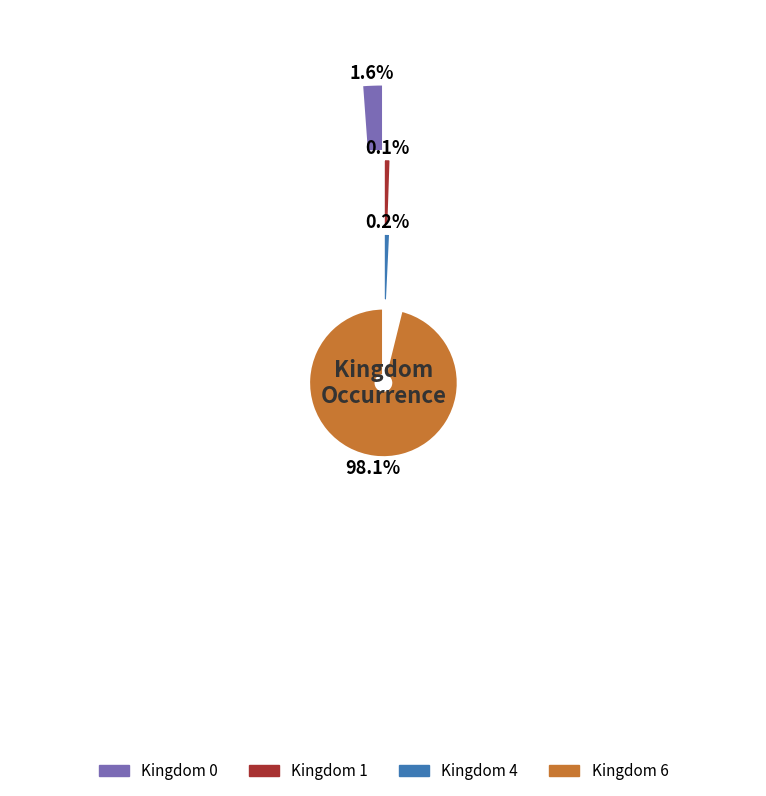

What is the change in value from 0 to 6?

+944